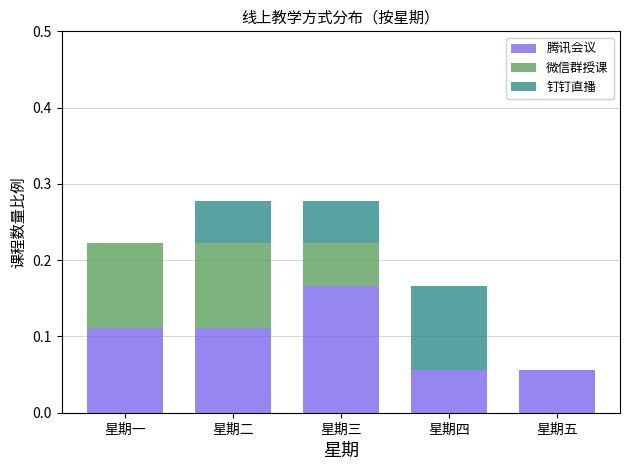

What is the sum of all 腾讯会议 values?

0.5